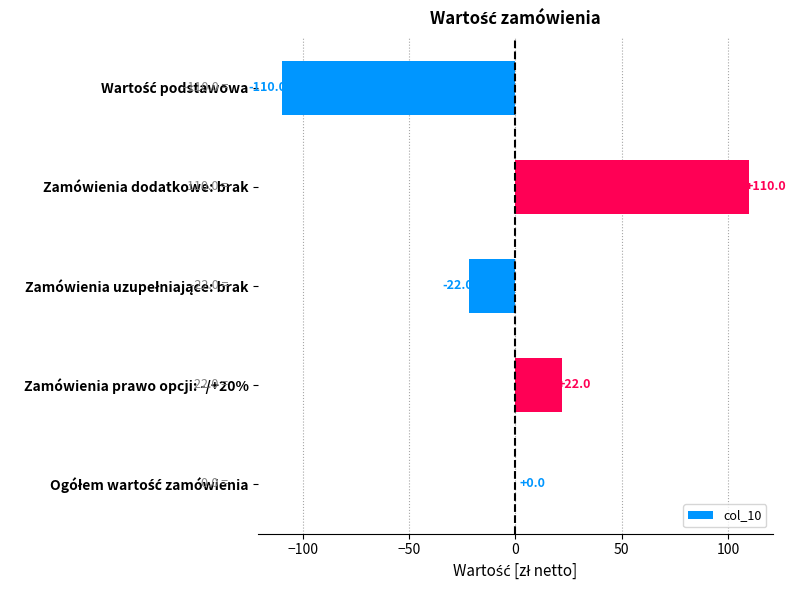

True or false: the data shows 110 at Zamówienia dodatkowe: brak.

True